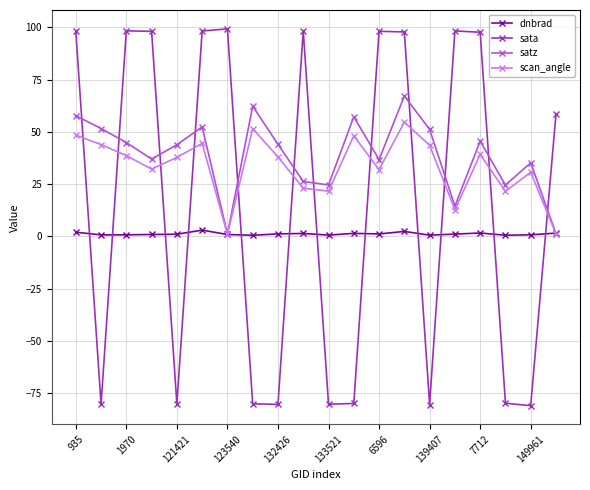

What is the difference between the second highest and second lowest values in the dnbrad series?

1.8